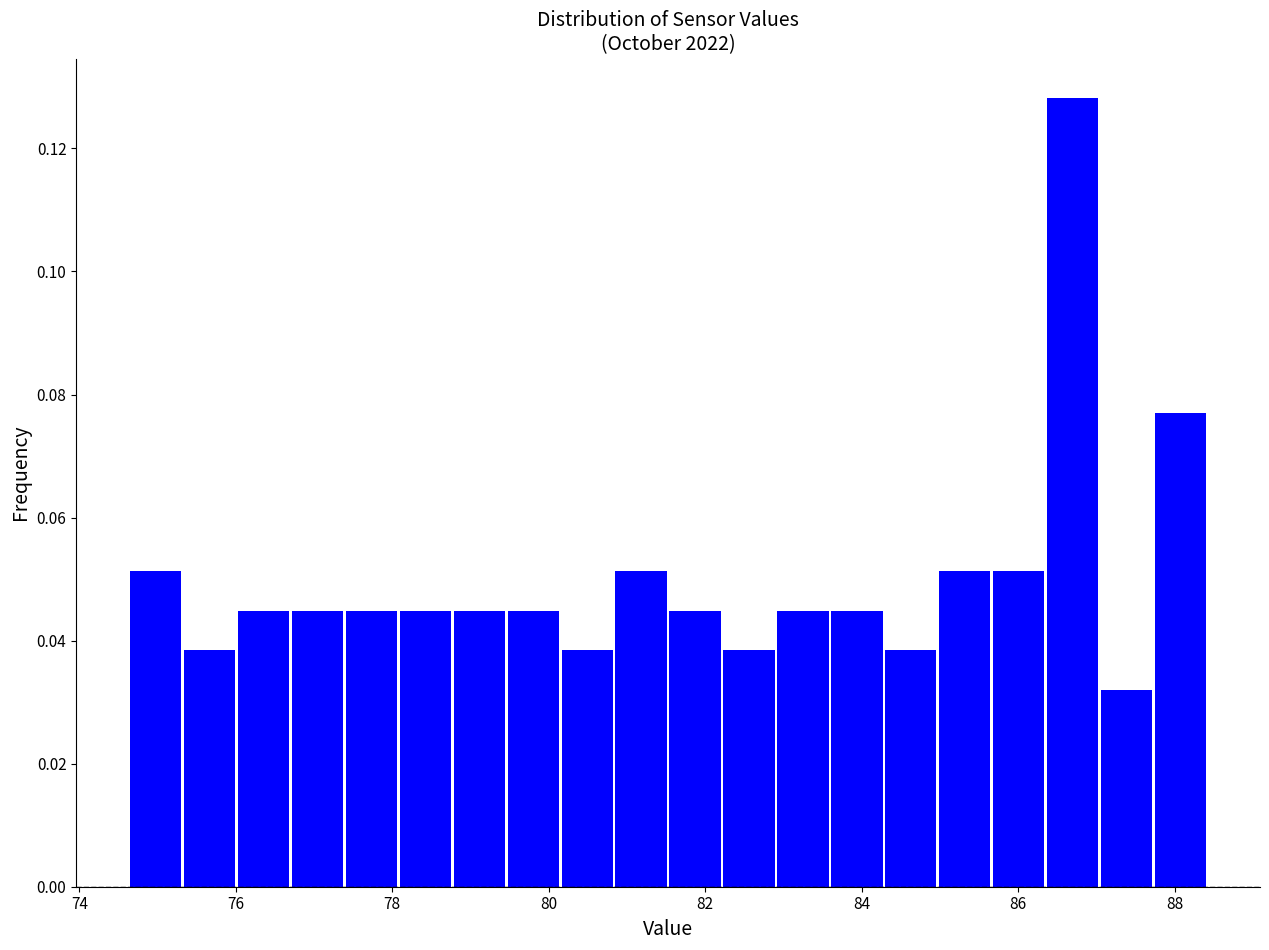

Around what value on the x-axis is the tallest bar? Give the approximate position of its centre, as read against the axis.

86.6